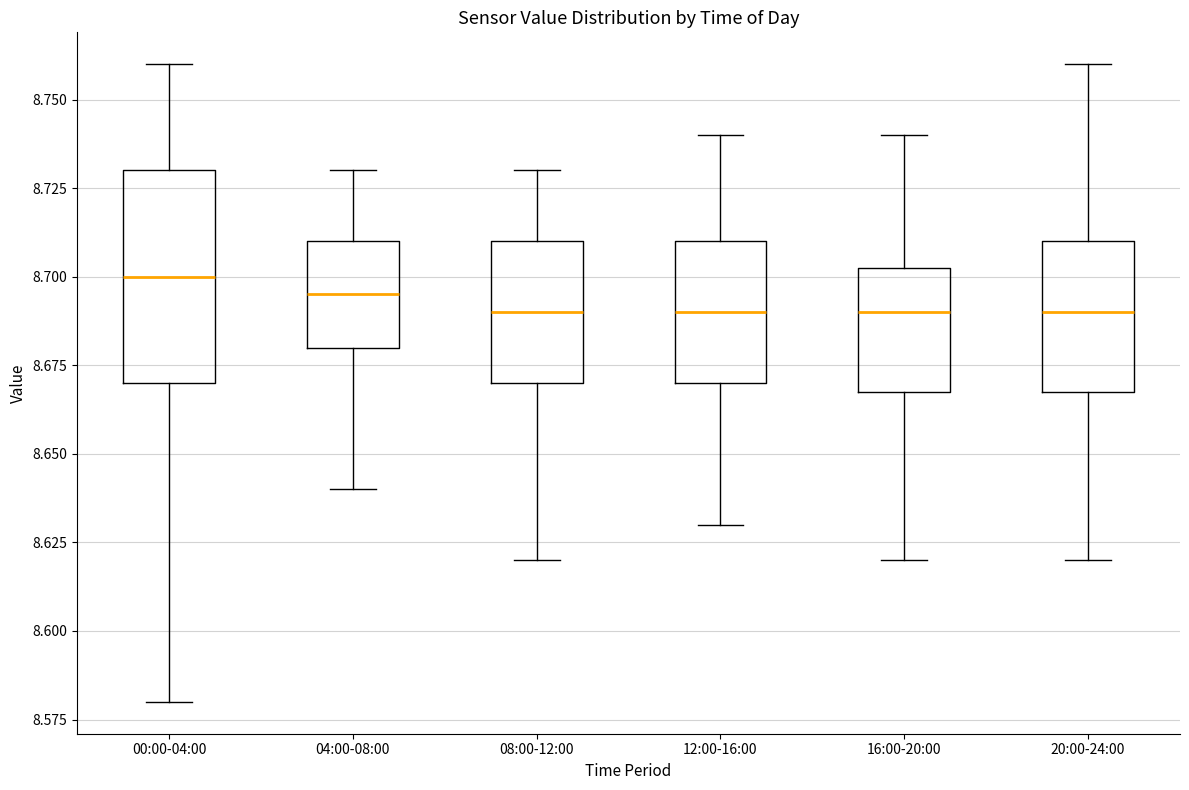

Reading left to right, read every box against the y-axis: the position of its median line, the range the box covers, and the ends of its whiskers. The values are not printed on the chart, so give them approximately, as read against the axis.

00:00-04:00: median 8.700, box 8.670 to 8.730, whiskers 8.580 to 8.760
04:00-08:00: median 8.695, box 8.680 to 8.710, whiskers 8.640 to 8.730
08:00-12:00: median 8.690, box 8.670 to 8.710, whiskers 8.620 to 8.730
12:00-16:00: median 8.690, box 8.670 to 8.710, whiskers 8.630 to 8.740
16:00-20:00: median 8.690, box 8.670 to 8.705, whiskers 8.620 to 8.740
20:00-24:00: median 8.690, box 8.670 to 8.710, whiskers 8.620 to 8.760